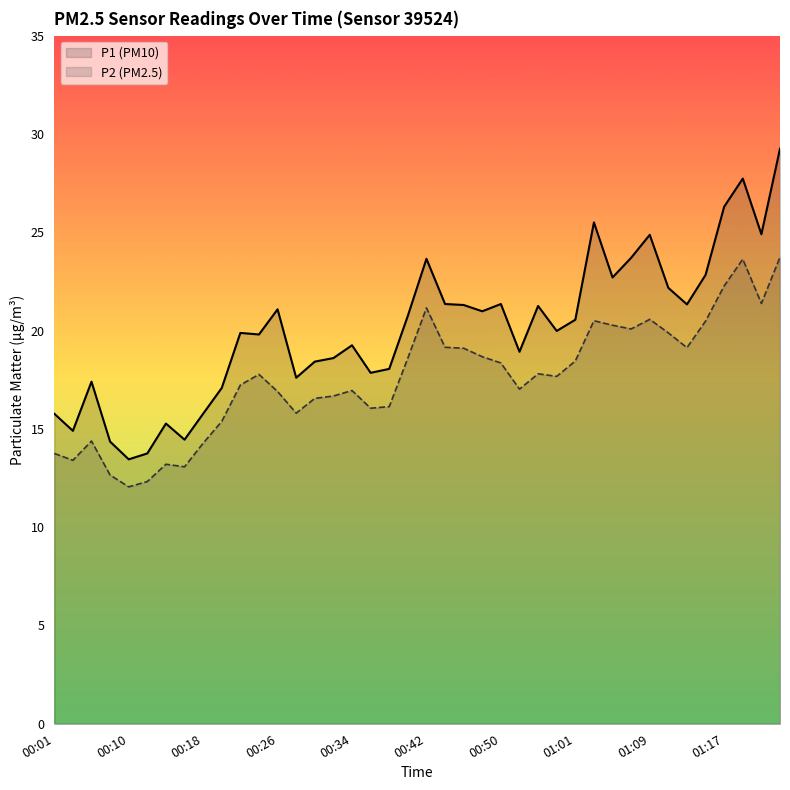

What is the spread (max minus min) of values at 22?

2.2